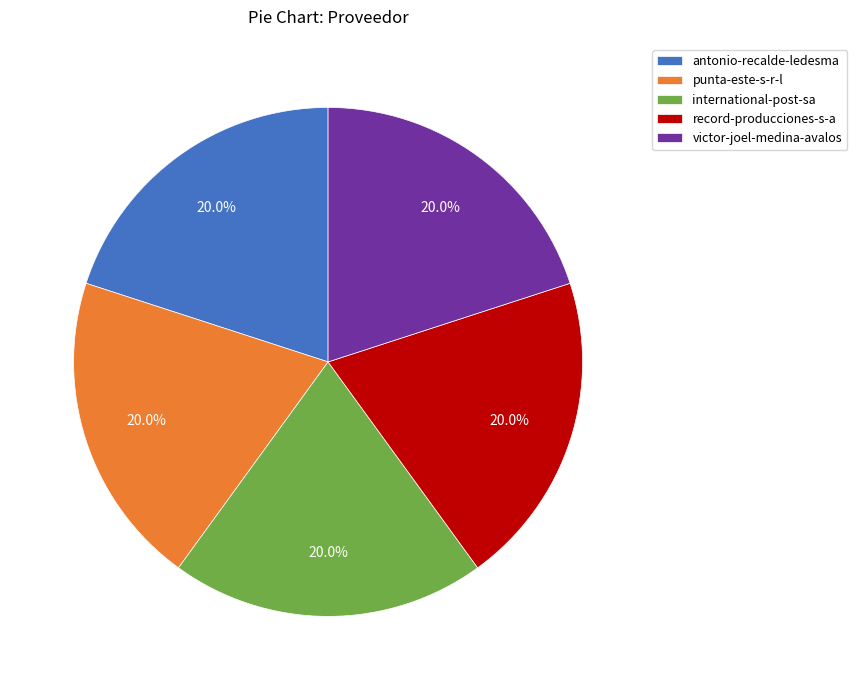

How many slices are in this pie chart?

5